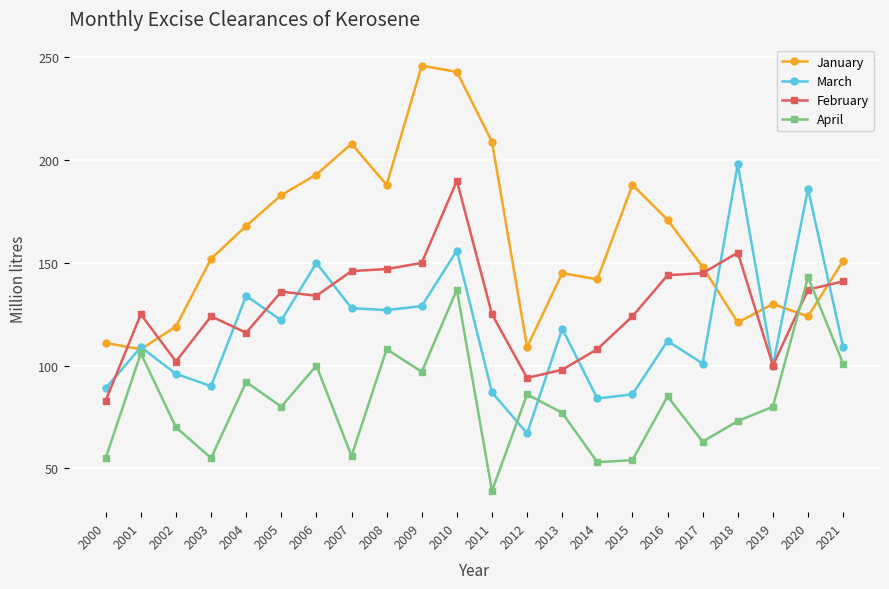

Count the number of categories in the chart.

22